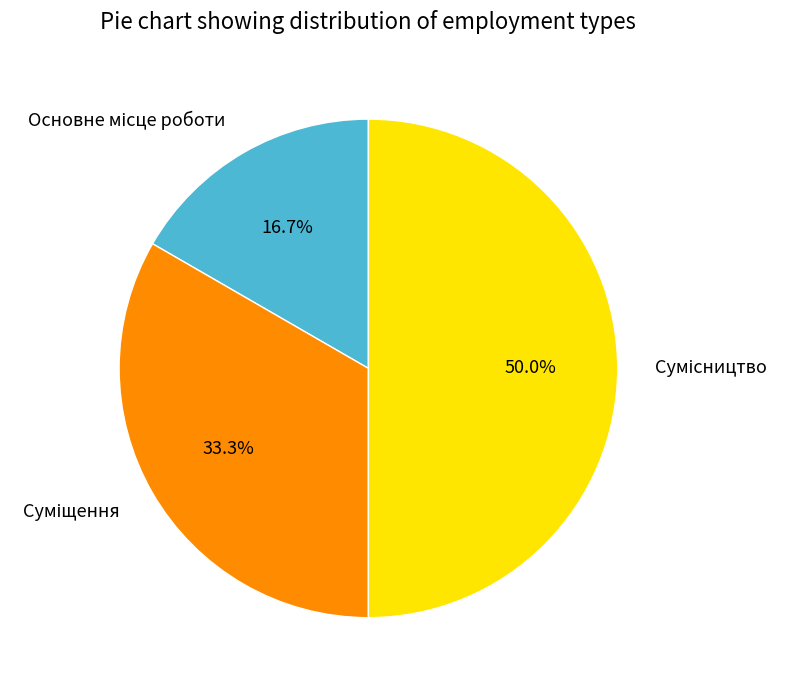

Between Основне місце роботи and Сумісництво, which is larger?

Сумісництво